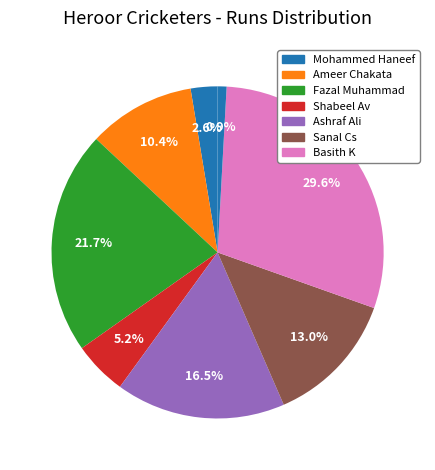

Count the number of slices in the pie.

8